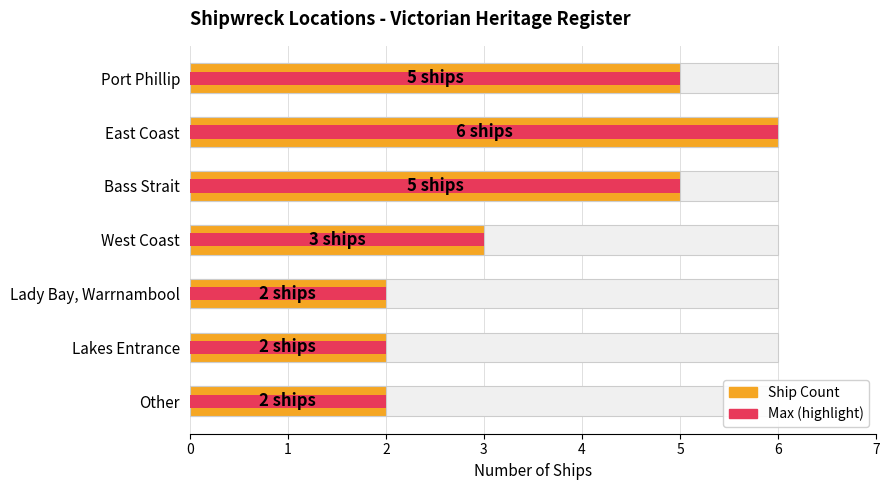

What is the minimum value shown in the chart?

2